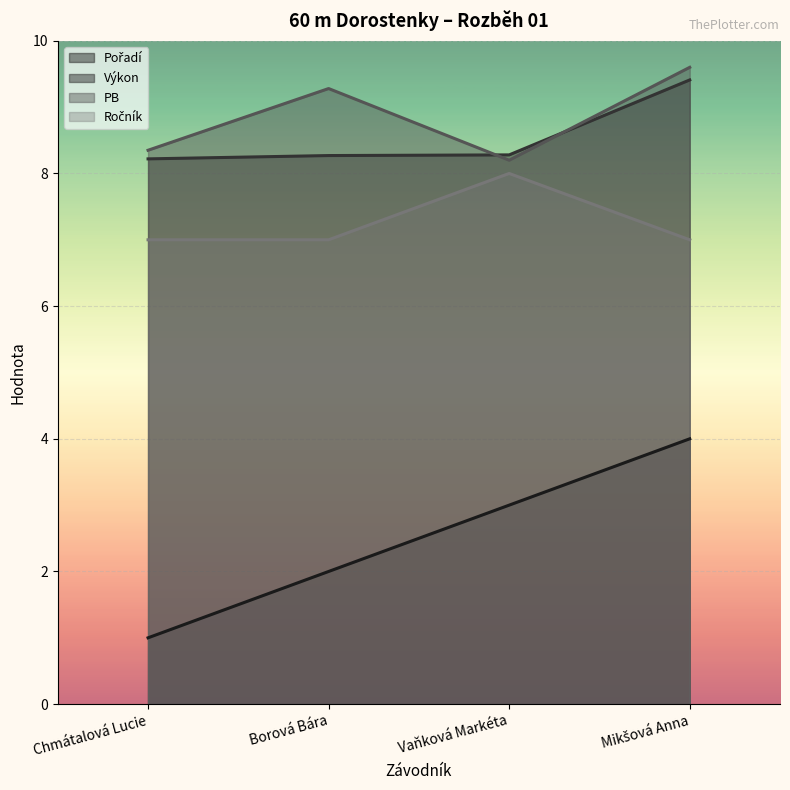

How many lines are shown in the chart?

4